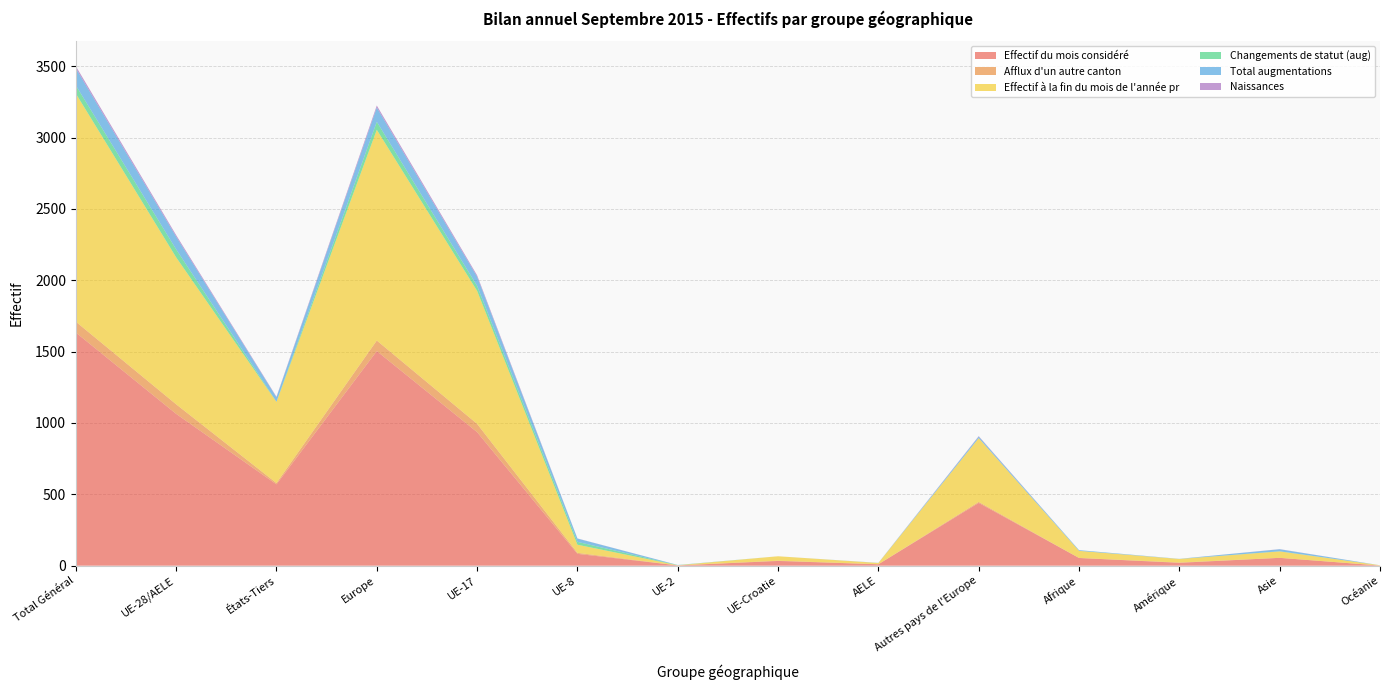

Reading right to left, what are all the values shown in this chart?

Effectif du mois considéré: 1	55	20	54	440	10	33	2	83	936	1504	570	1064	1634
Afflux d'un autre canton: 0	0	2	0	7	0	2	0	7	58	74	9	67	76
Effectif à la fin du mois de l'année pr: 2	45	25	50	447	9	31	1	57	932	1477	569	1030	1599
Changements de statut (aug): 0	1	0	0	0	0	0	1	20	35	56	1	56	57
Total augmentations: 0	14	1	5	11	1	0	1	23	64	100	31	89	120
Naissances: 0	1	0	0	3	0	0	0	1	10	14	4	11	15